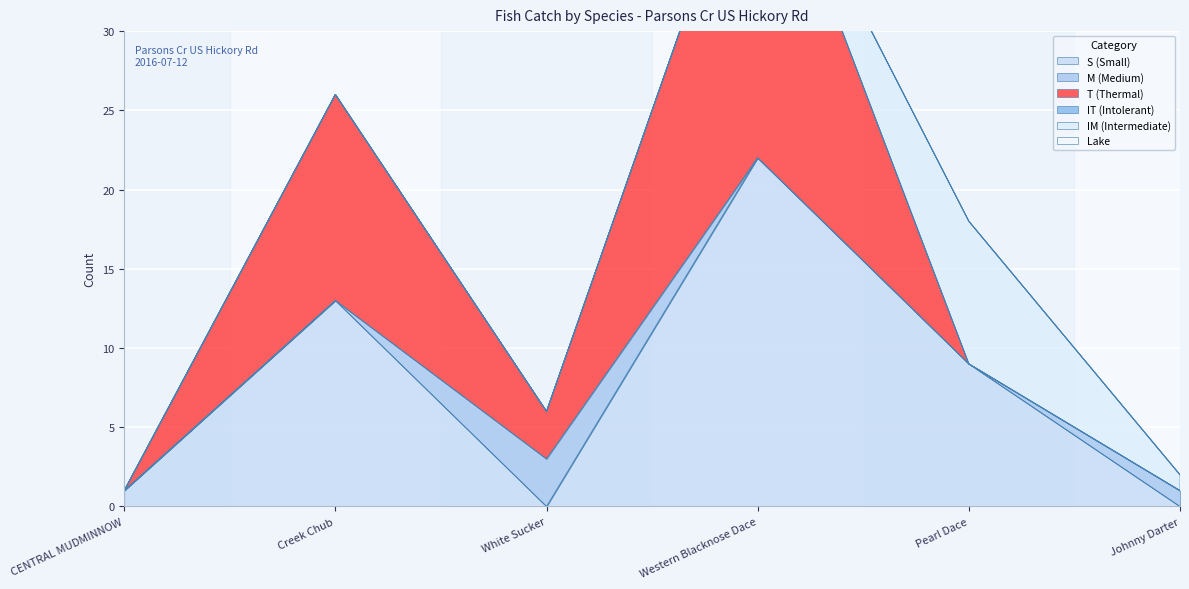

At CENTRAL MUDMINNOW, list the series in order from largest to smallest.

S (Small), M (Medium), T (Thermal), IT (Intolerant), IM (Intermediate), Lake